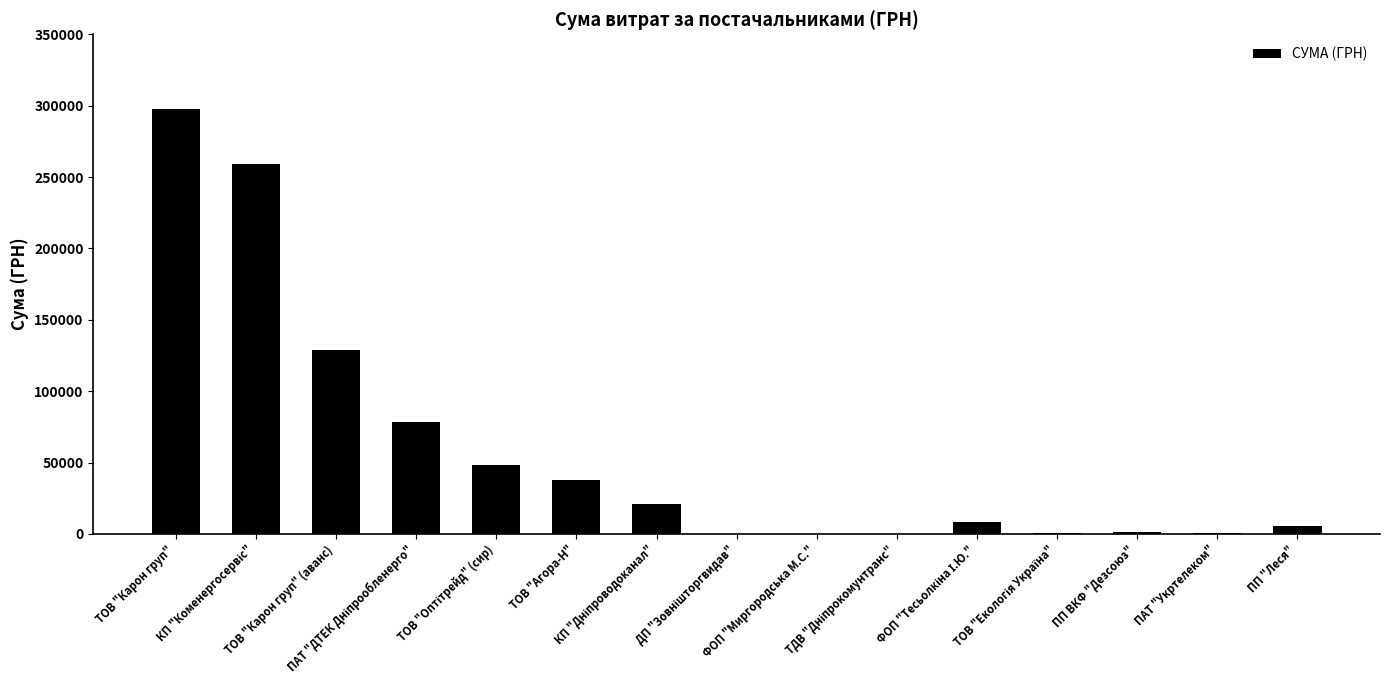

What is the sum of all values?

888309.4